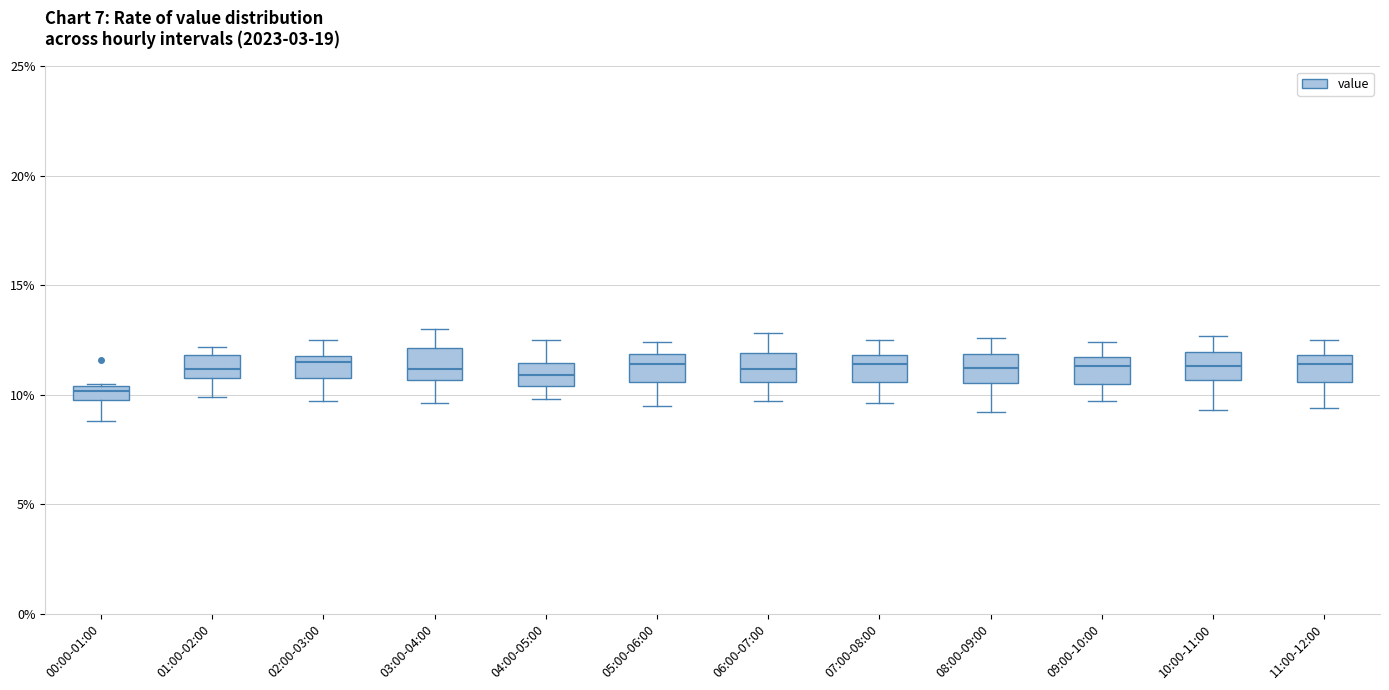

Which box's median line is the lowest?

00:00-01:00